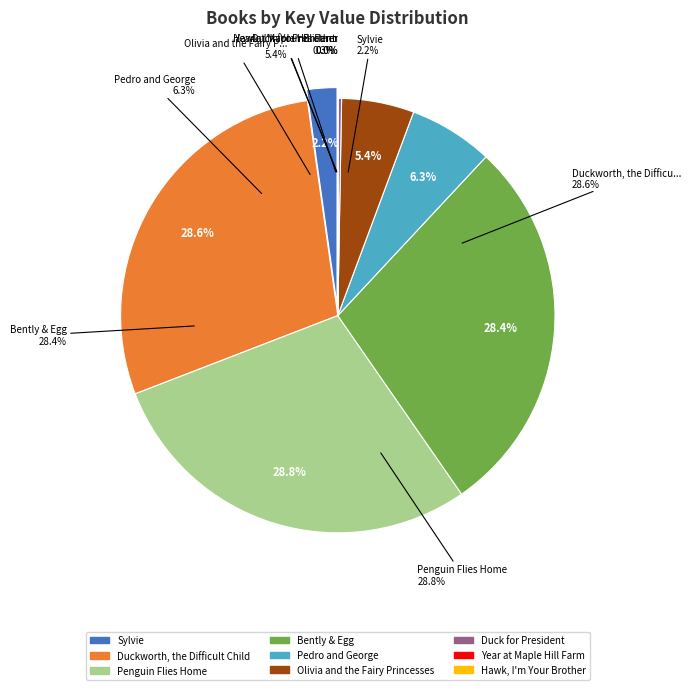

What is the total percentage of Year at Maple Hill Farm and Olivia and the Fairy Princesses?

5.4%